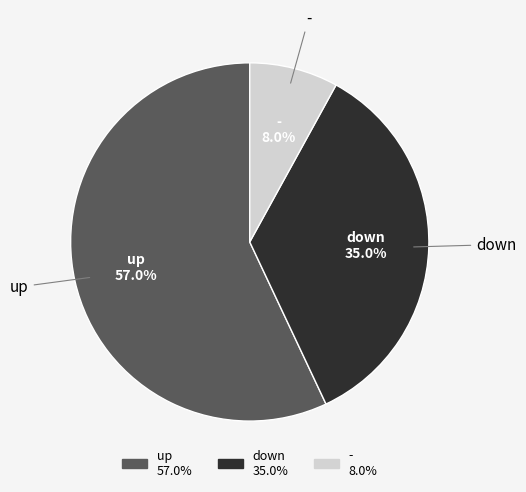

Approximately how many times larger is the value at - compared to up?

0.1